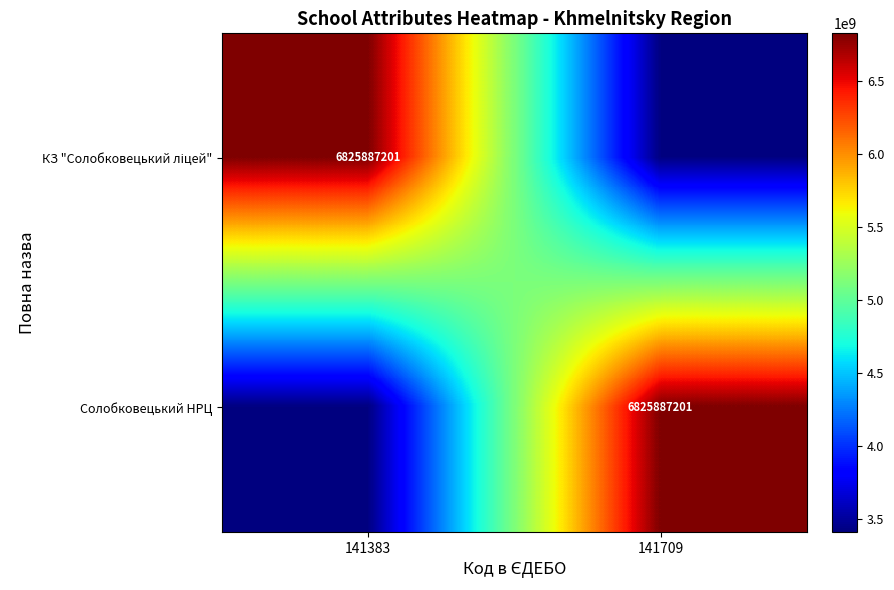

The value of Солобковецький НРЦ at 141709 is 6825887201.0. True or false?

True